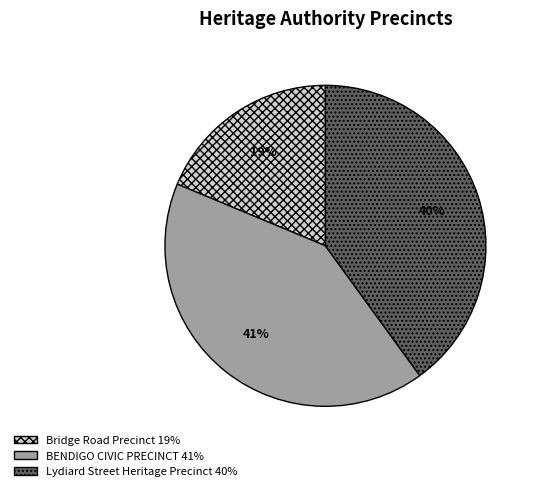

True or false: Bridge Road Precinct accounts for 19% of the total.

True